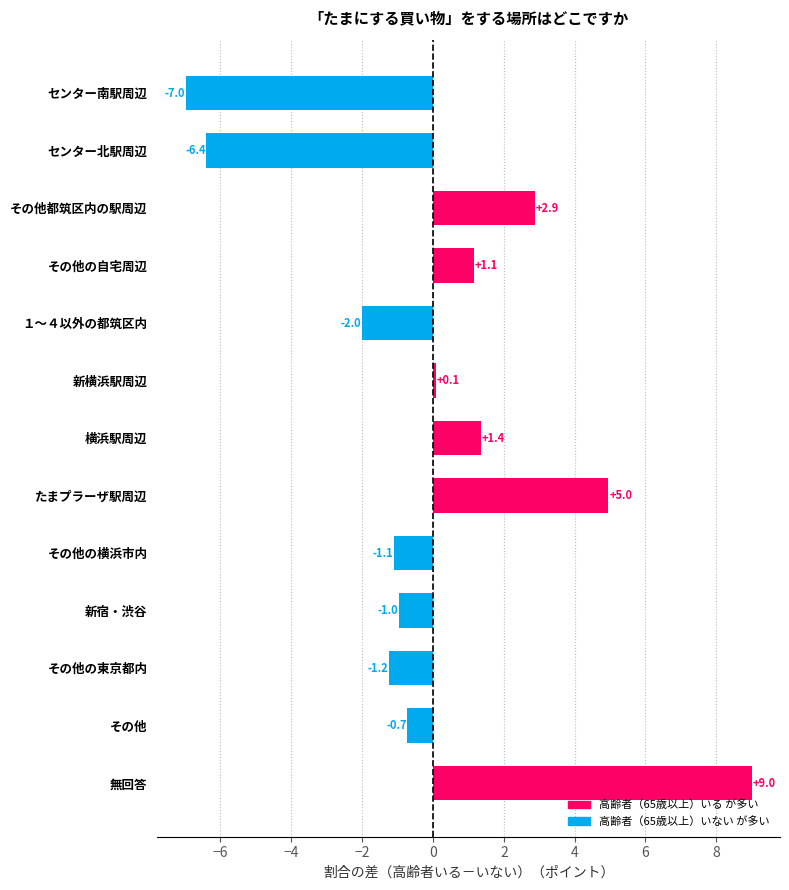

Are the bars horizontal?

Yes